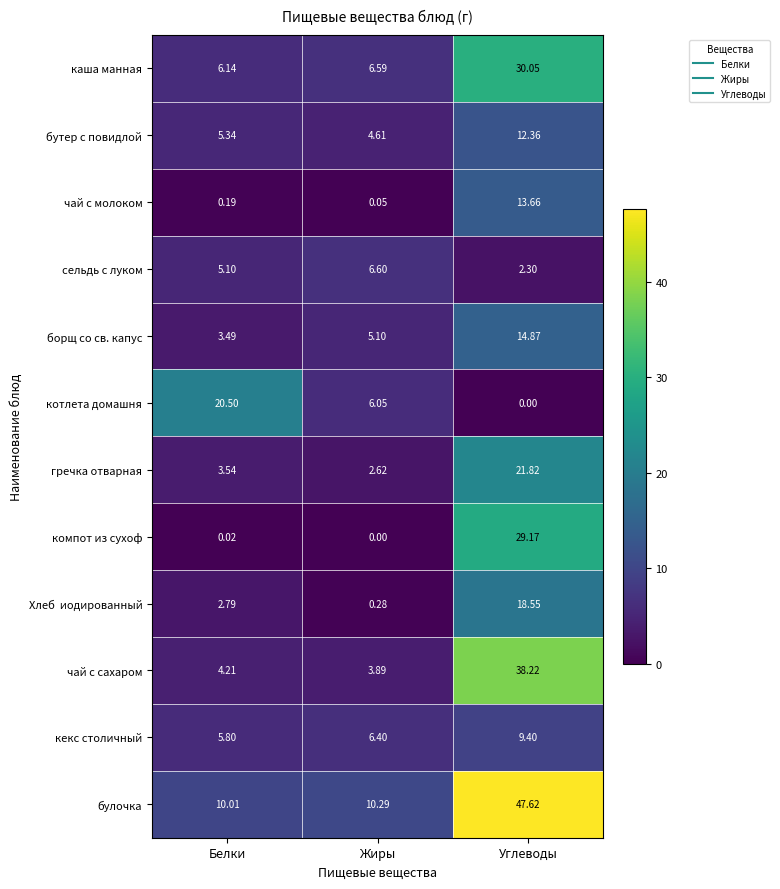

Which series changed the most between Белки and Углеводы?

булочка